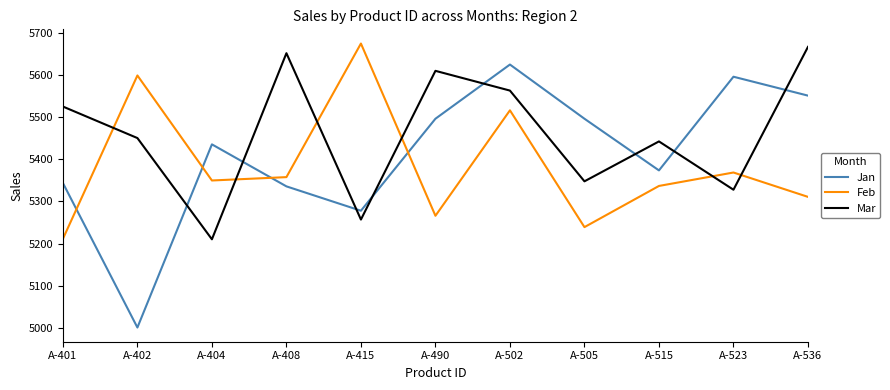

What is the average value of the Mar series?

5460